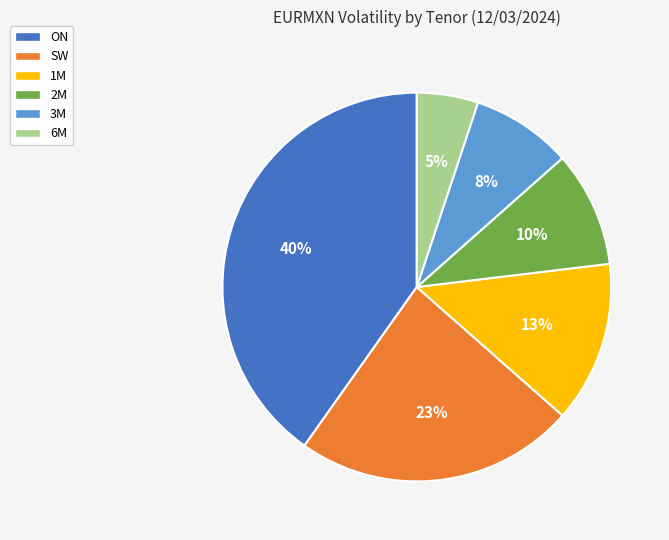

Between 3M and 2M, which is larger?

2M